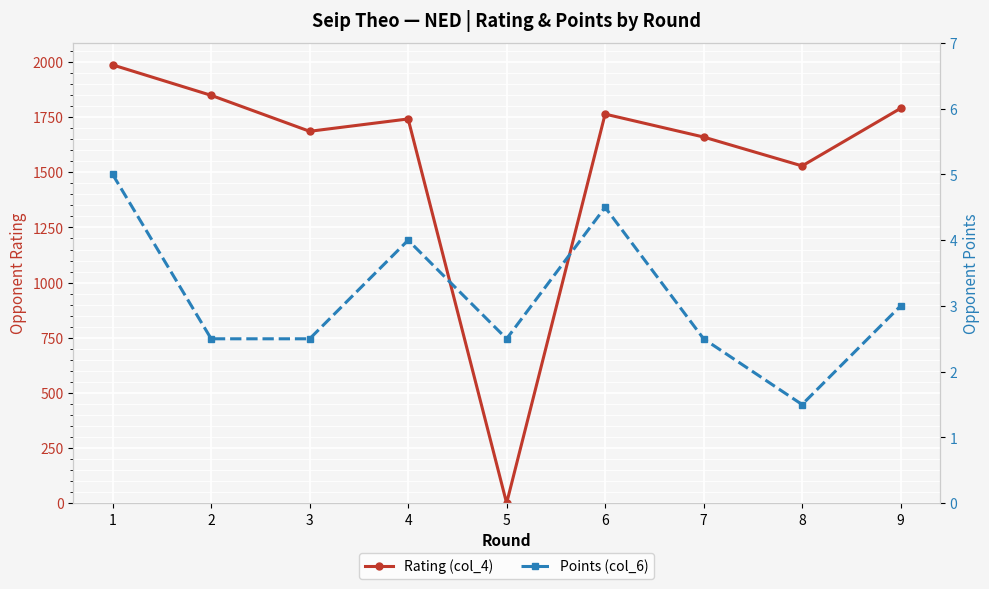

Is it true that Rating (col_4) equals 1742.0 at 4?

True